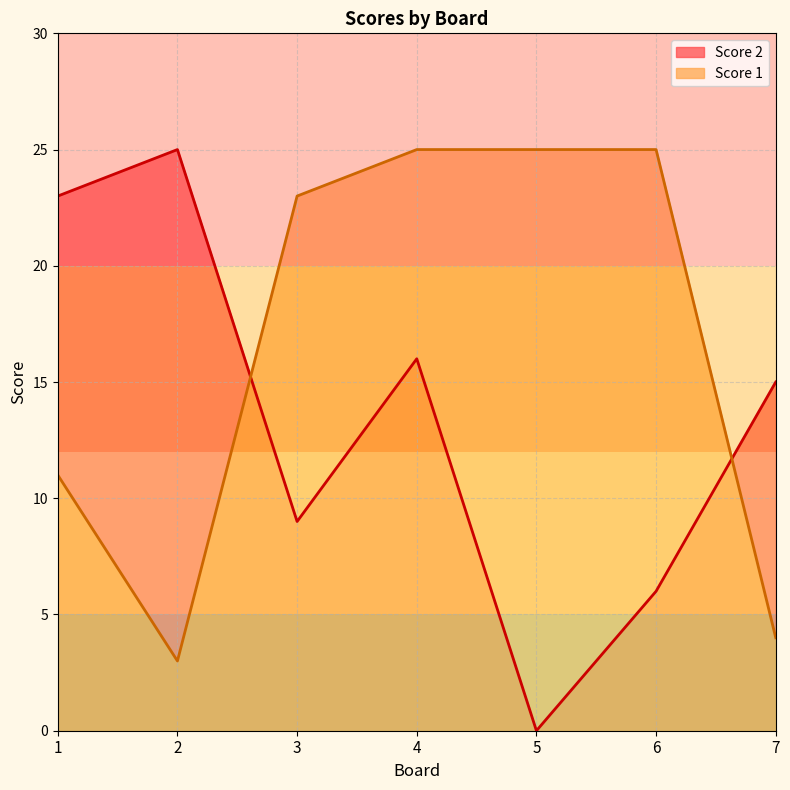

At 5, list the series in order from largest to smallest.

Score 1, Score 2